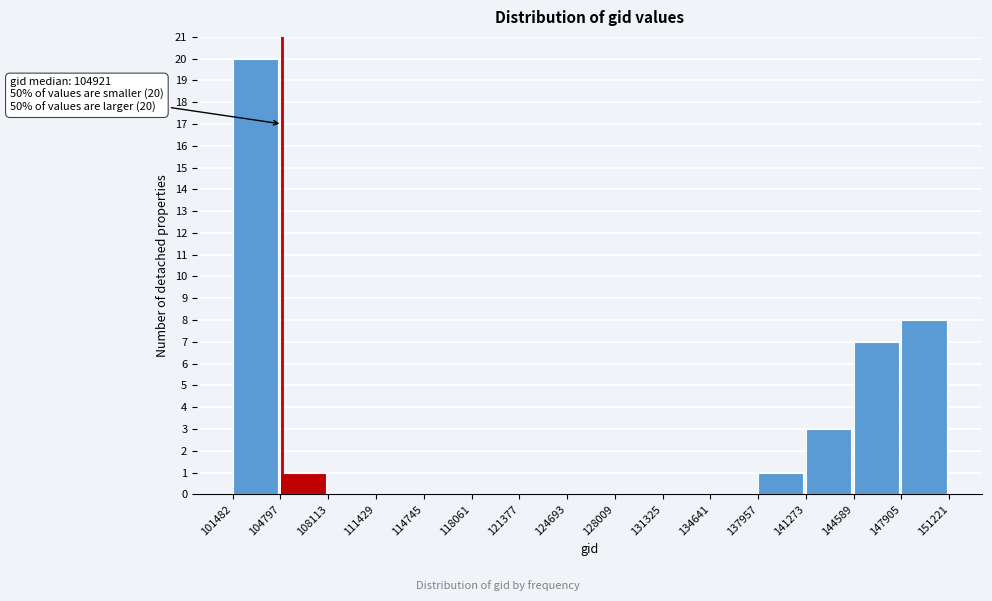

Which range on the x-axis has the tallest bar?

101482 to 104797